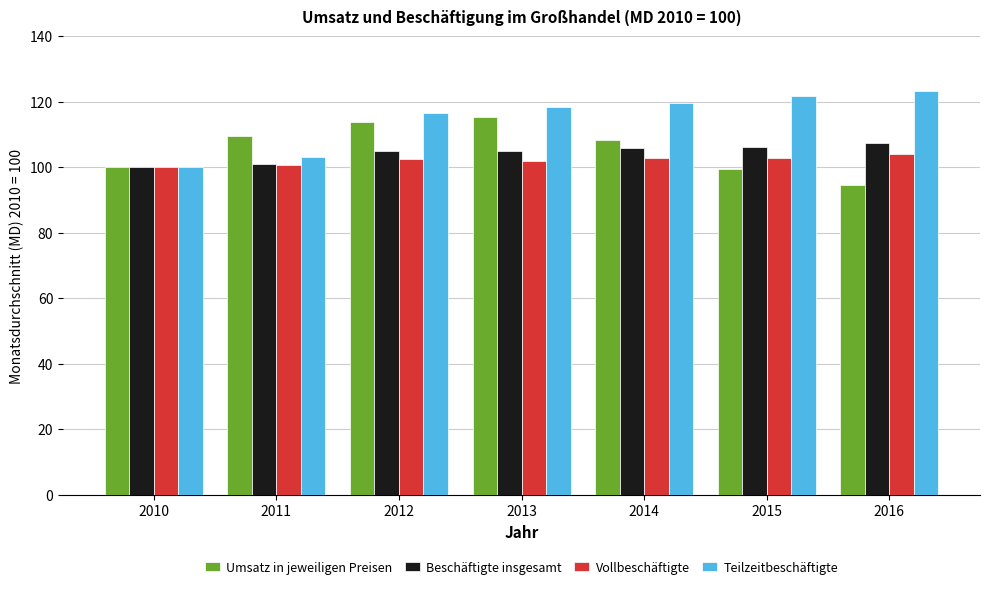

What is the average value of the Teilzeitbeschäftigte series?

114.7